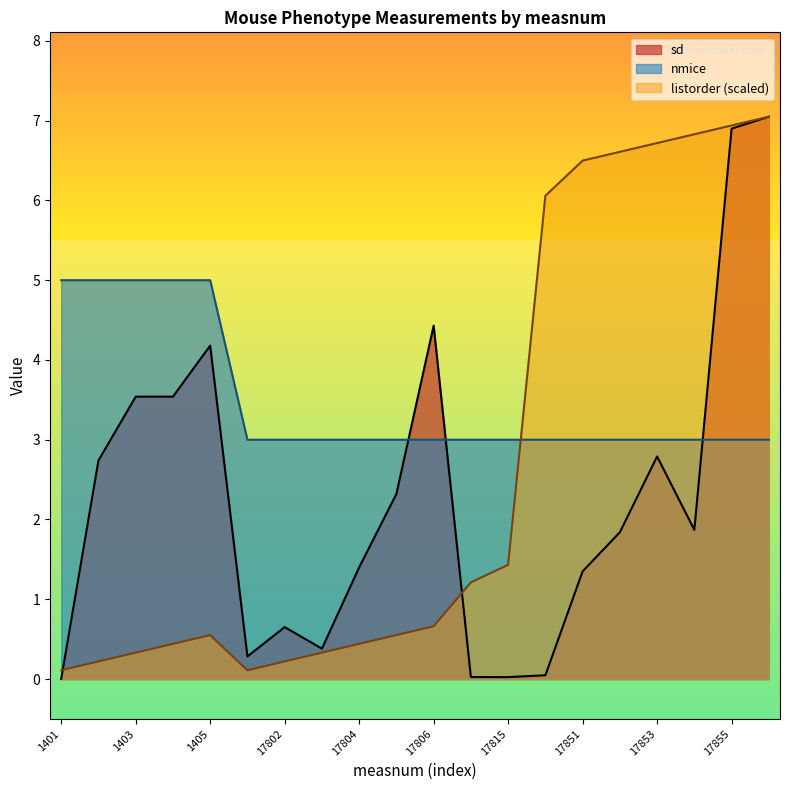

True or false: sd and listorder intersect in this chart.

True